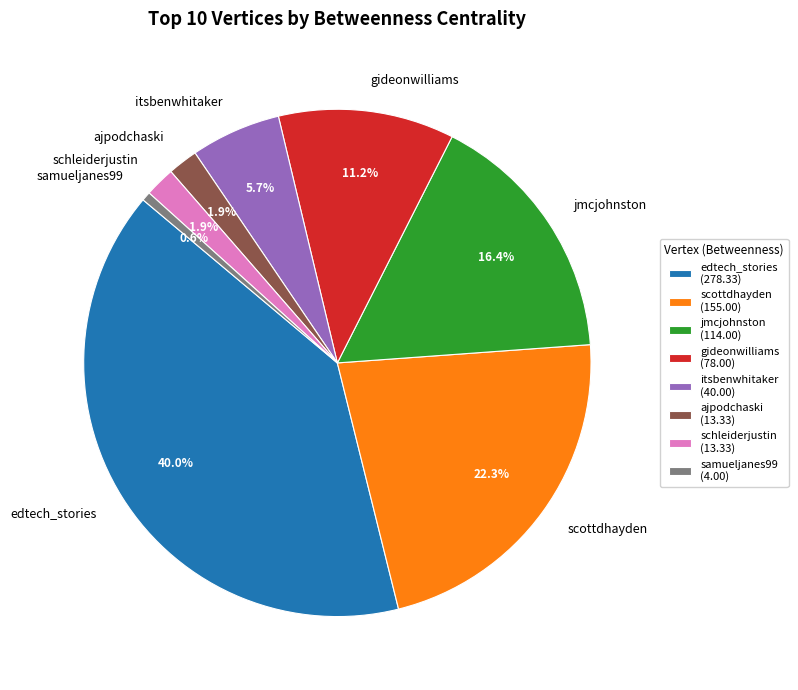

Is it true that ajpodchaski is 2% of the pie?

True